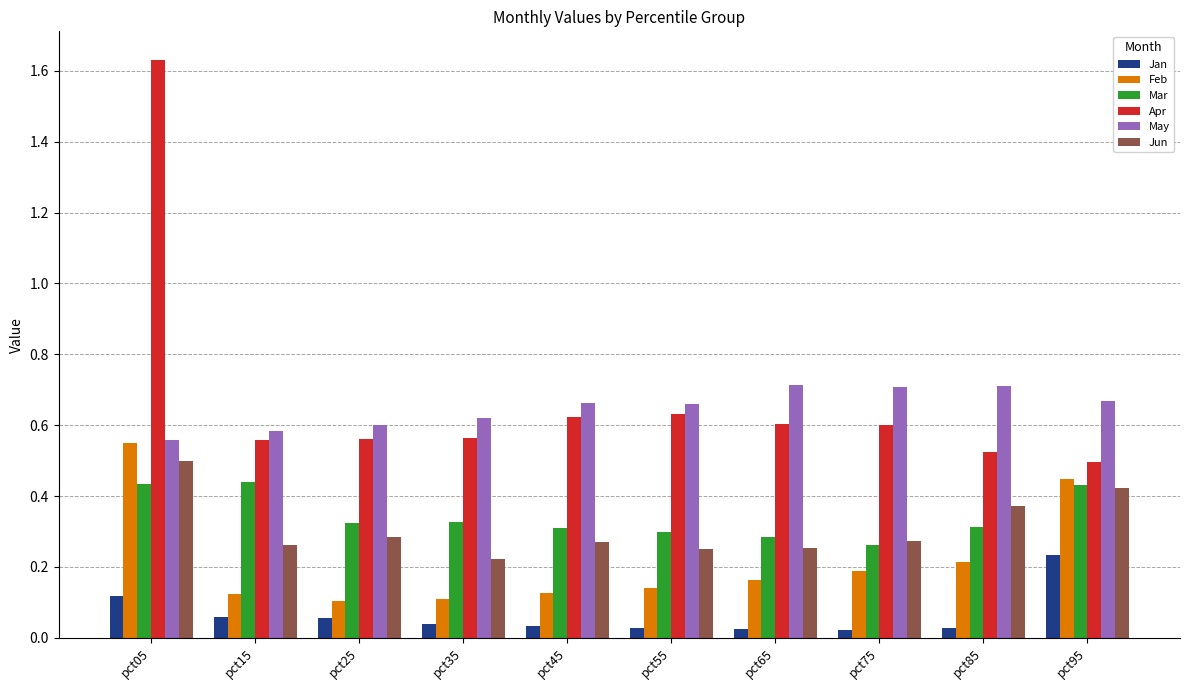

The value of Jan at pct25 is 0.0. True or false?

False